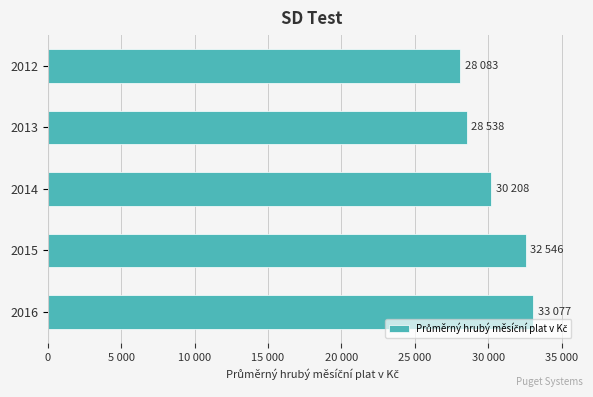

What is the difference between the maximum and minimum values?

4994